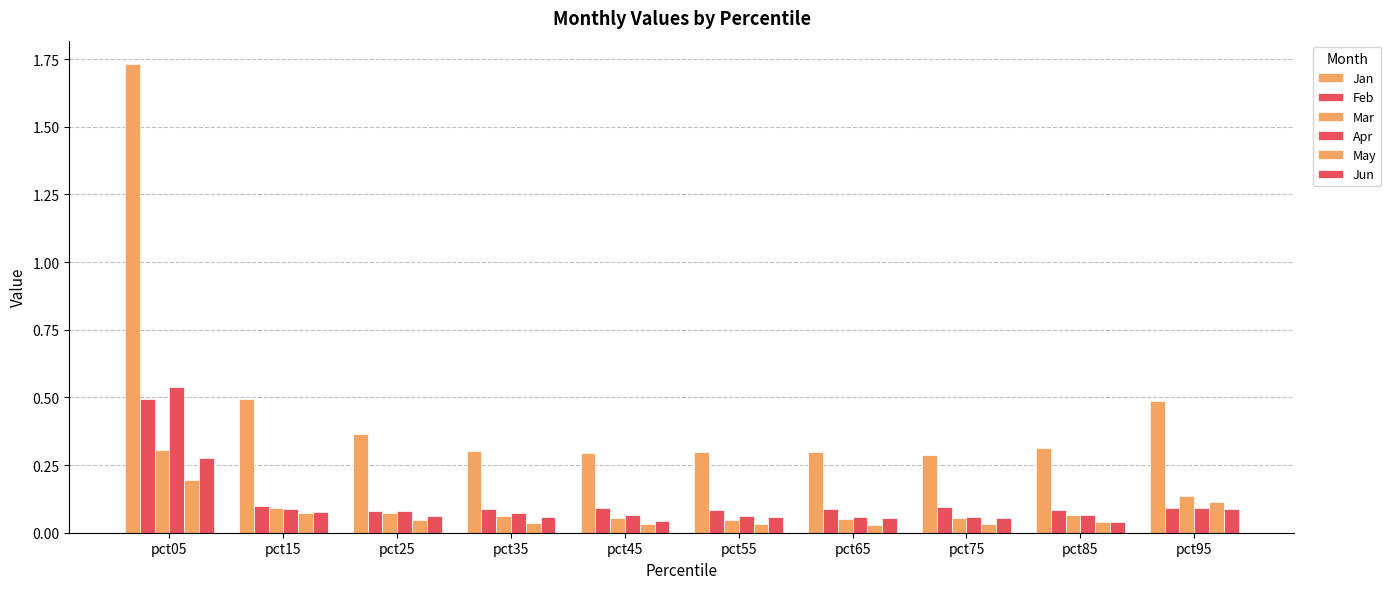

At how many categories does at least one series exceed 0?

10